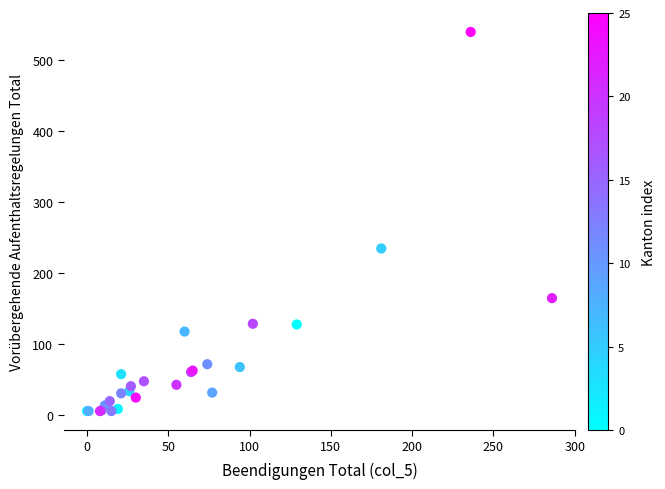

What Y value in the scatter plot is closest to 273?

235